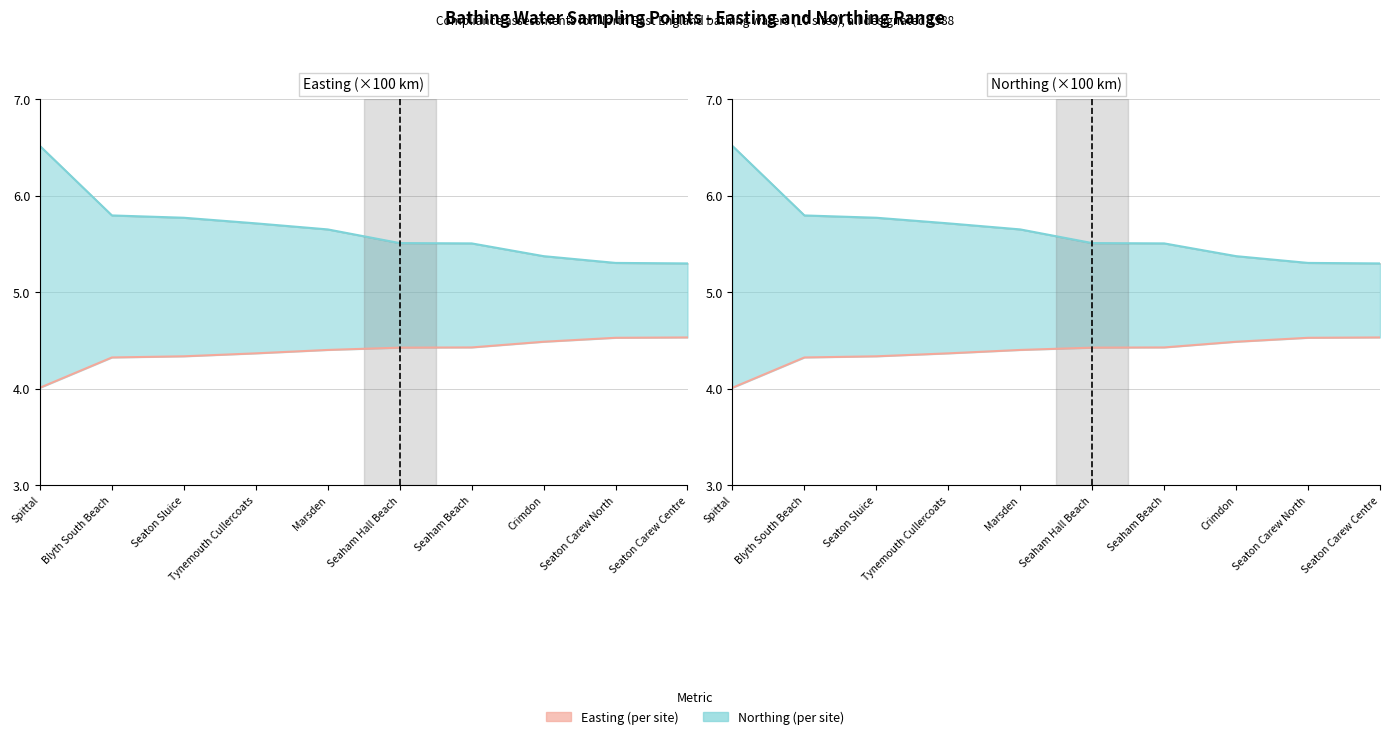

What is the label of the 8th point from the left?

Crimdon